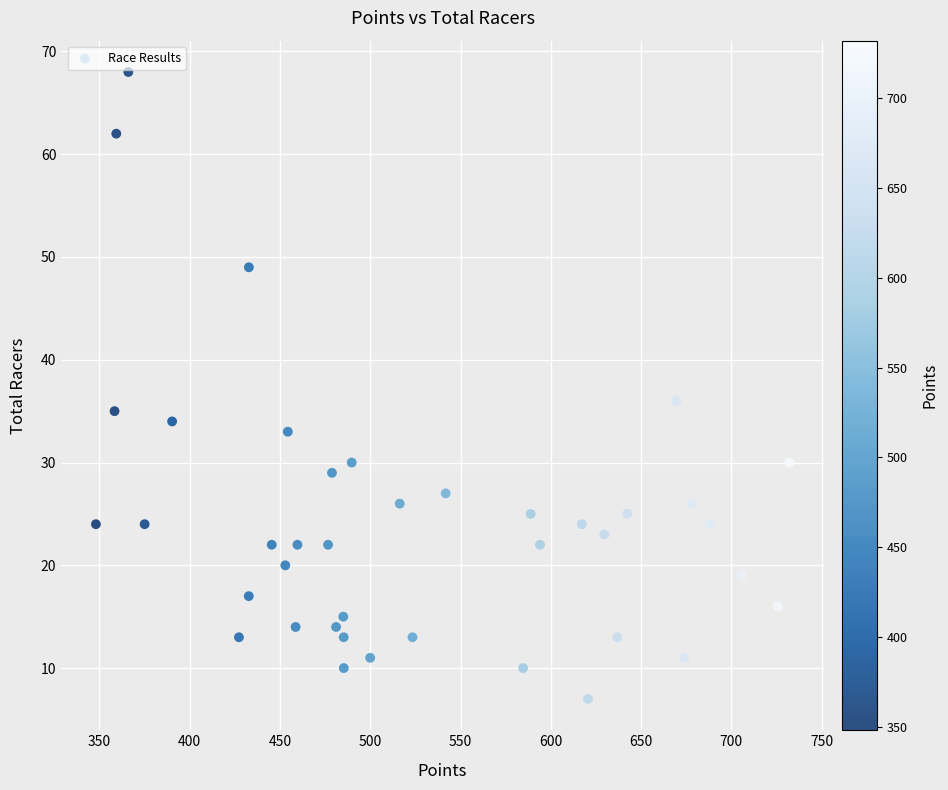

What Y value in the scatter plot is closest to 37?

36